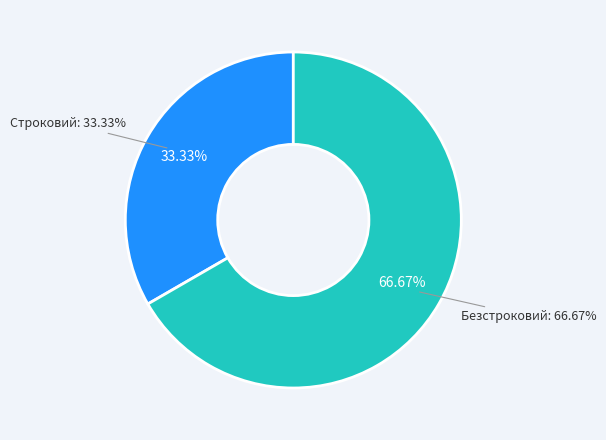

Rank the categories by value from lowest to highest.

Строковий, Безстроковий